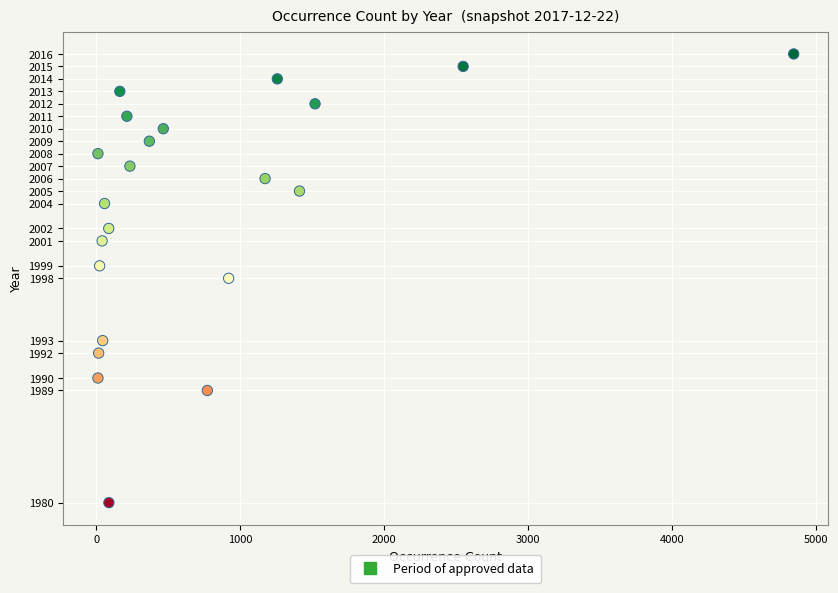

What is the range of X values (max minus min)?

4833